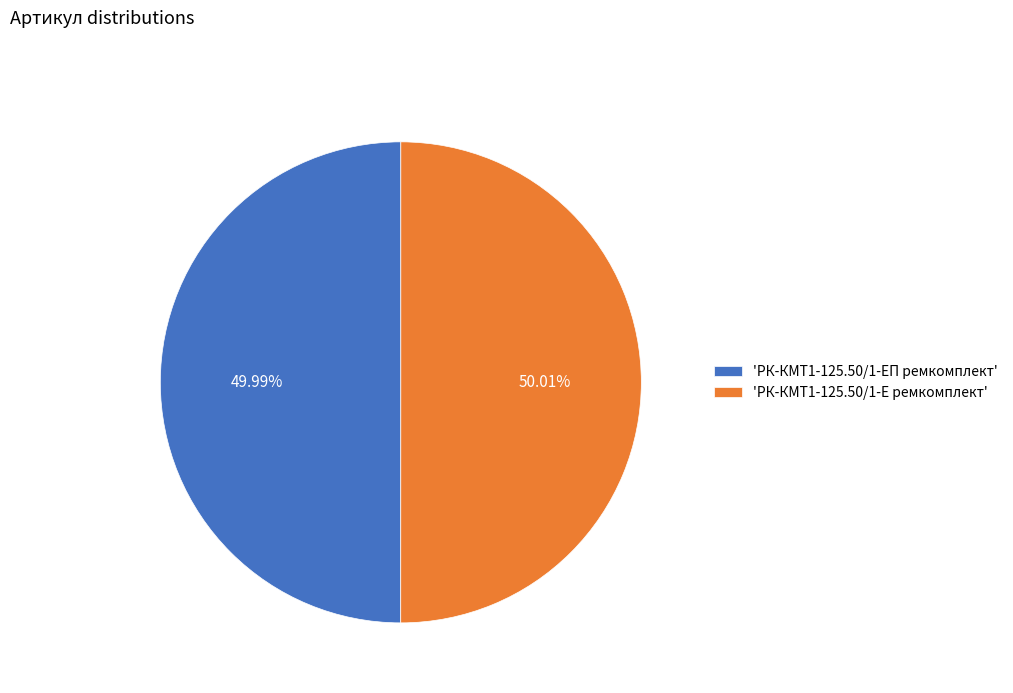

How many slices are in this pie chart?

2